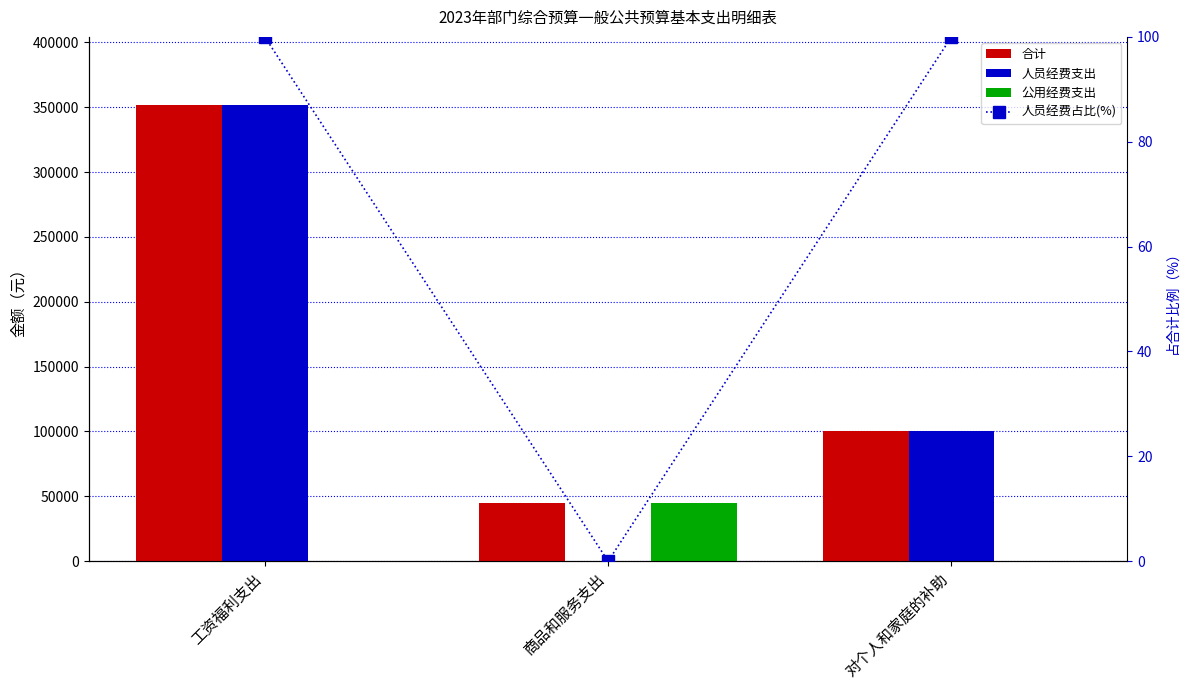

Which series has the largest total across all categories?

合计